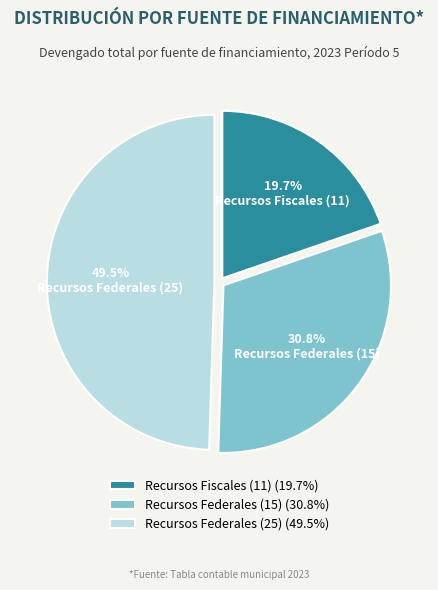

Which has a higher value, Recursos Federales (15) or Recursos Federales (25)?

Recursos Federales (25)